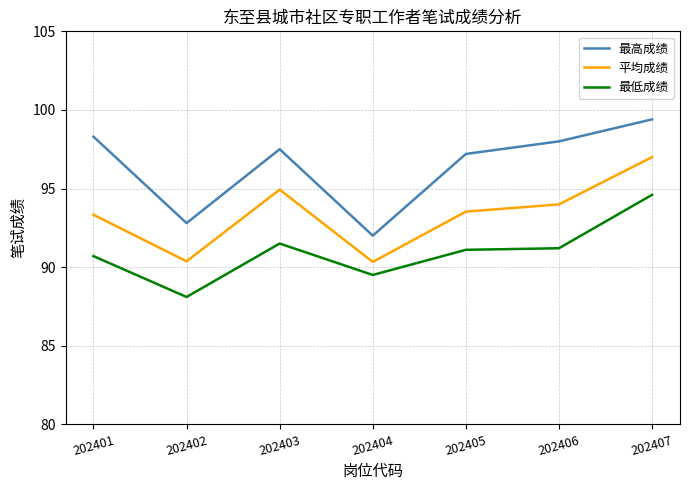

At which category is the sum across all series the highest?

202407